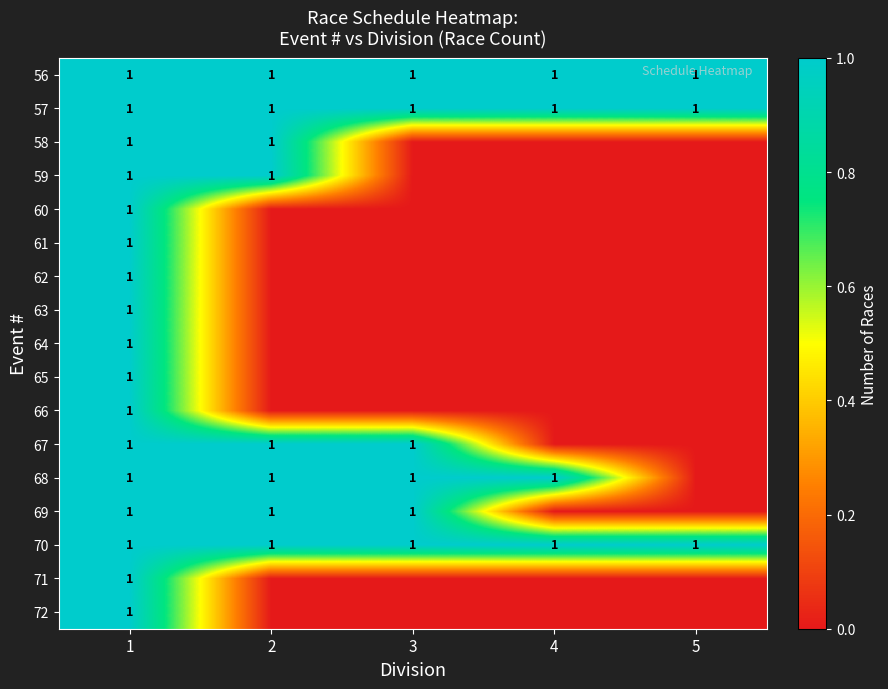

At how many categories does at least one series exceed 0?

5